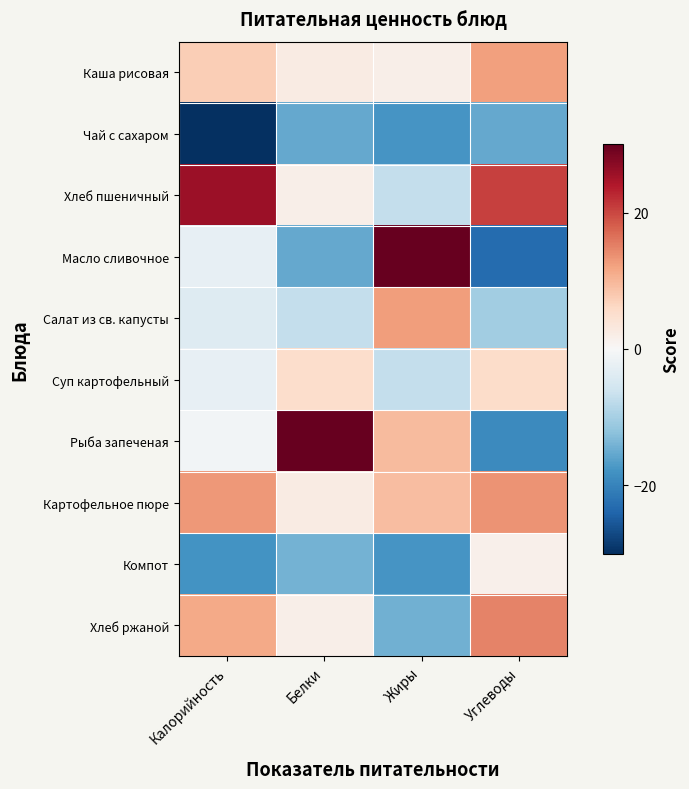

What is the spread (max minus min) of values at Жиры?

49.0